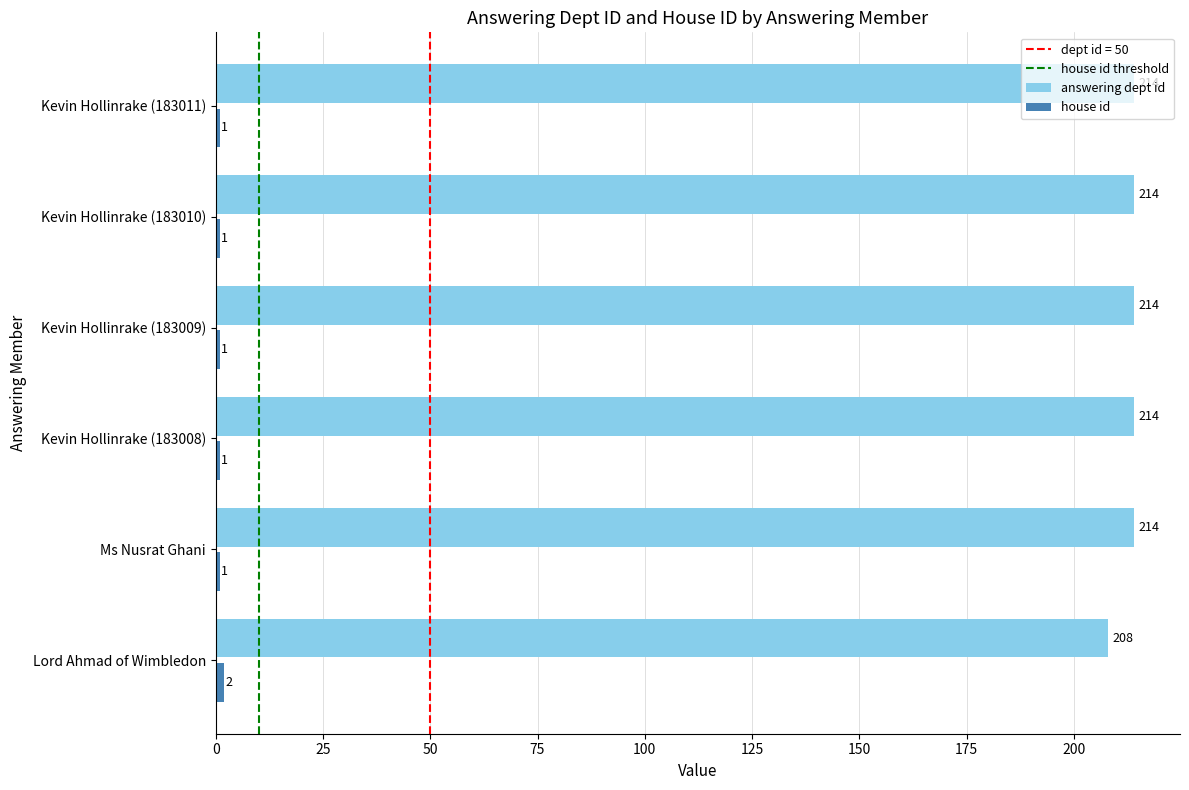

The answering dept id series shows 131 at Kevin Hollinrake (183011). True or false?

False